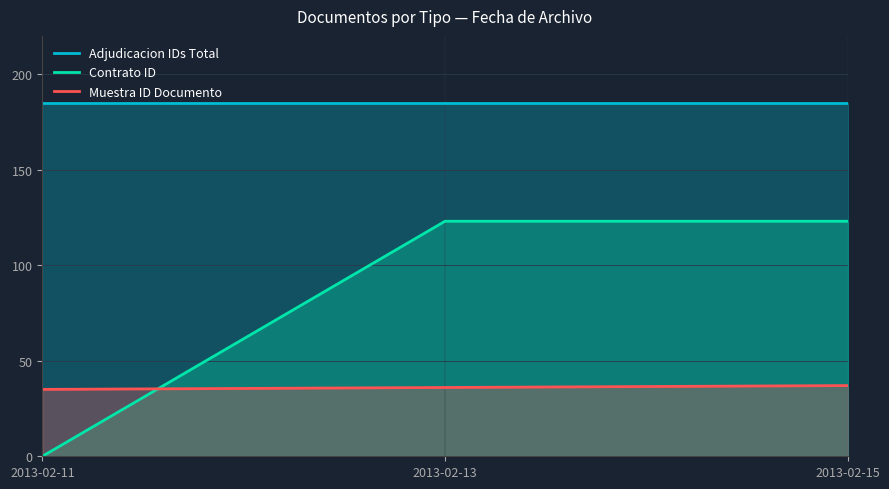

At which label is Muestra ID Documento closest to 36?

2013-02-13